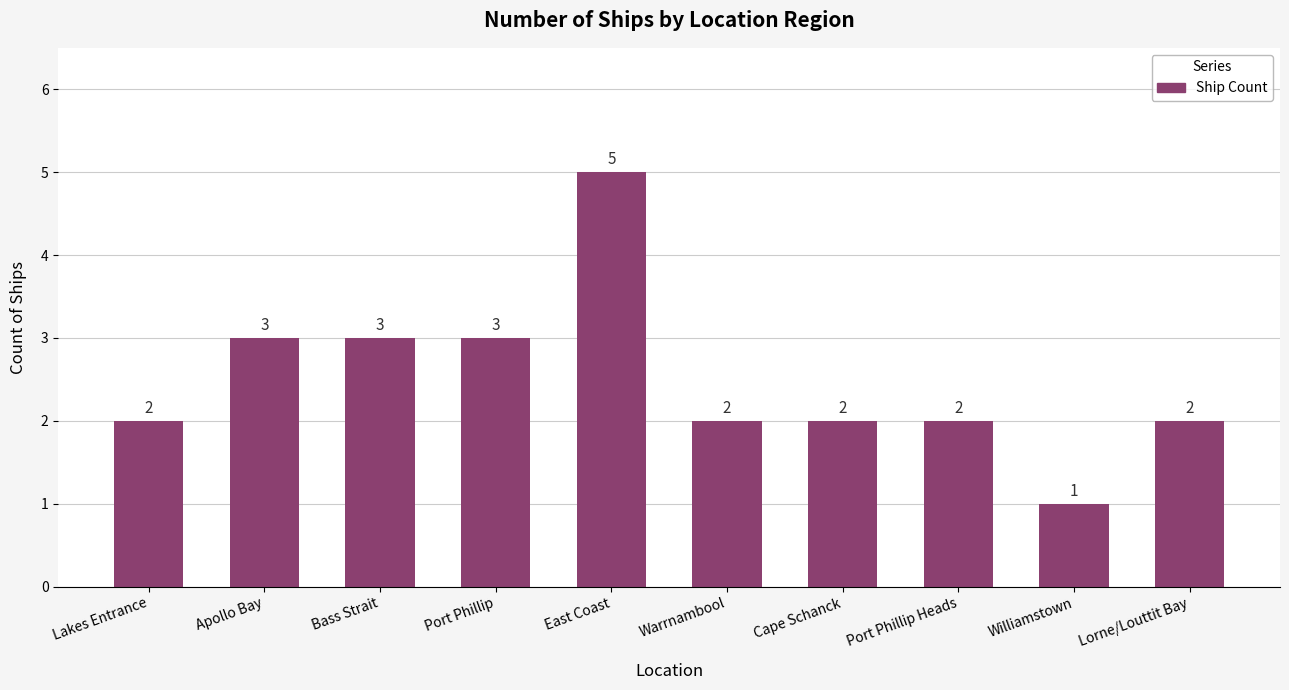

What is the sum of the values at Bass Strait and Apollo Bay?

6